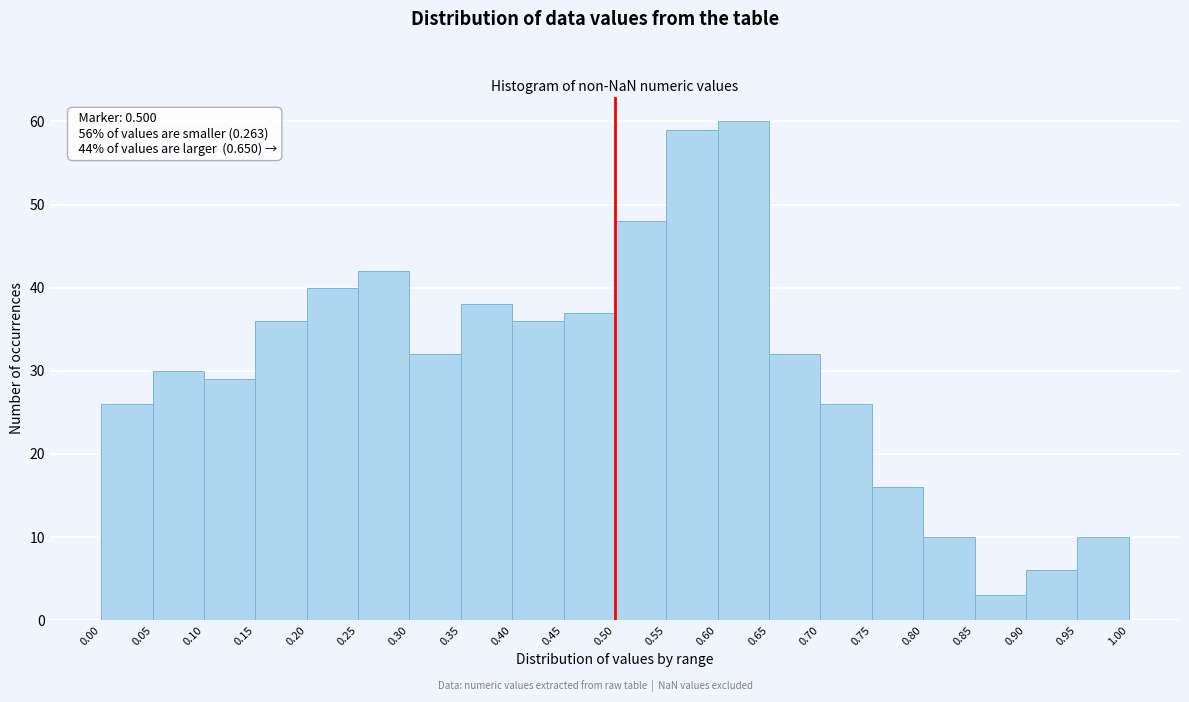

Over which range of the x-axis is the bar tallest?

0.60 to 0.65